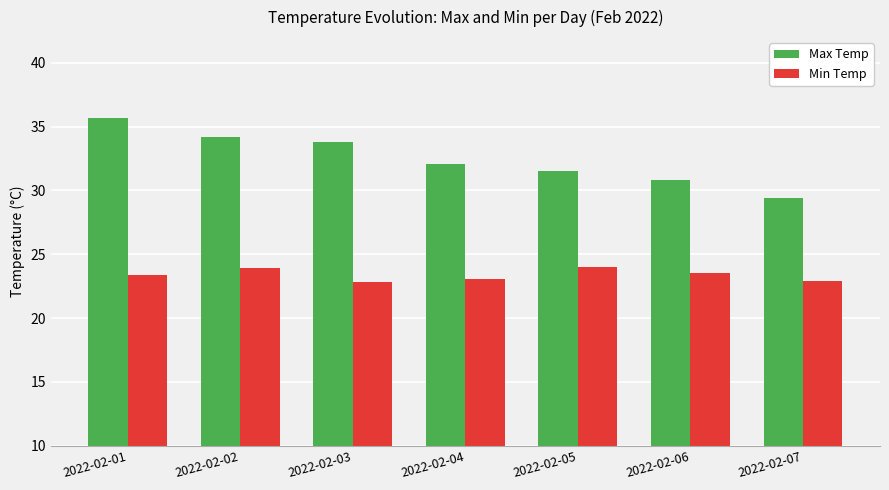

Rank the series at 2022-02-07 from highest to lowest value.

Max Temp, Min Temp